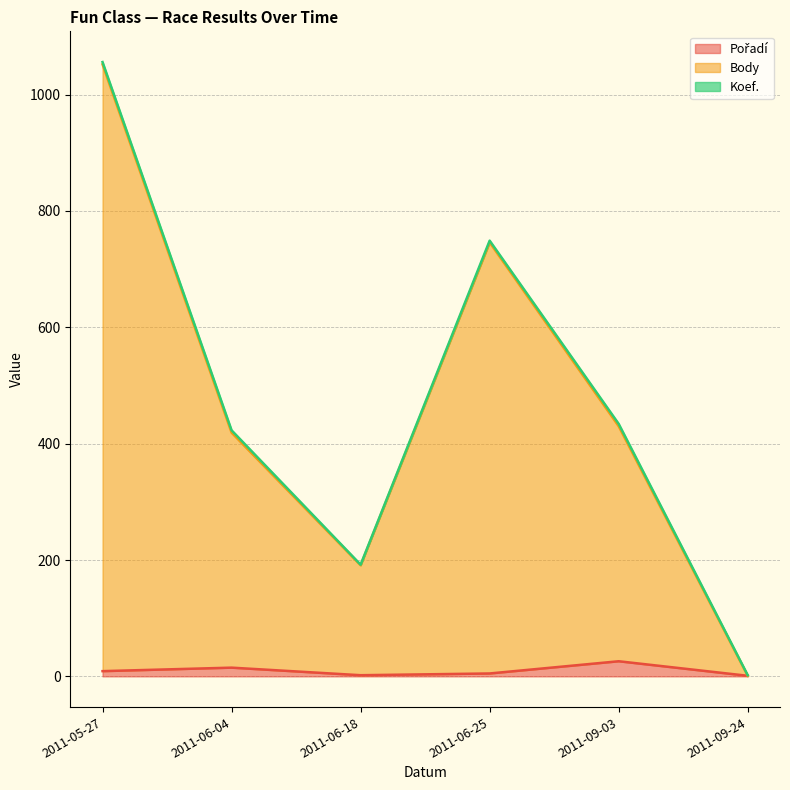

What is the approximate value of Body at 2011-05-27, to the nearest 50?

1050